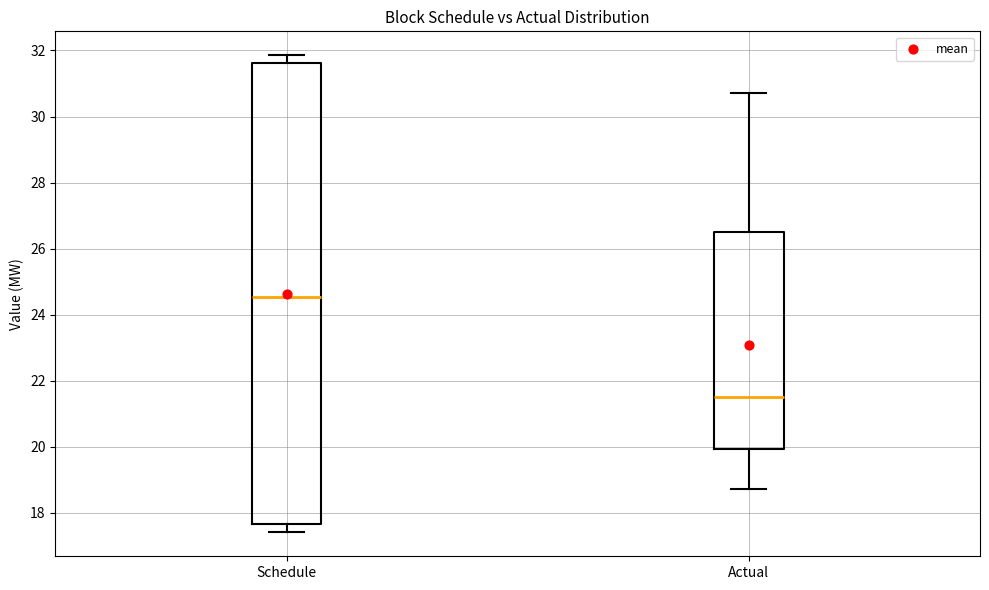

Where is the upper edge of the box for Schedule on the y-axis? The values are not printed on the chart, so give them approximately, as read against the axis.

31.6